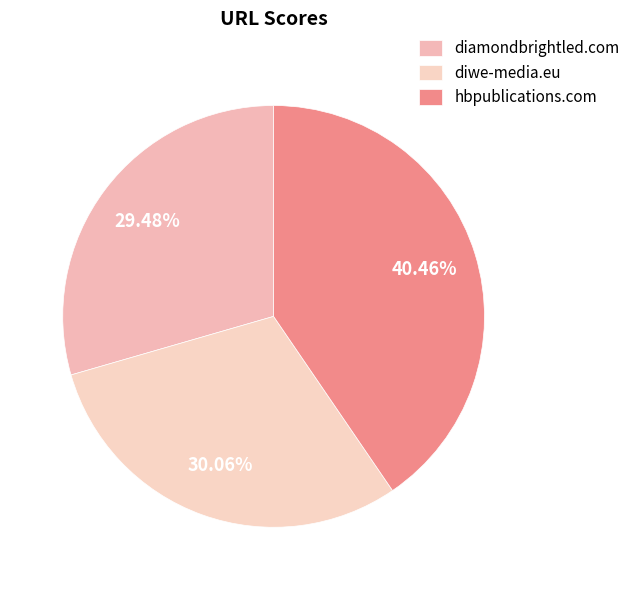

Which has a higher value, hbpublications.com or diamondbrightled.com?

hbpublications.com